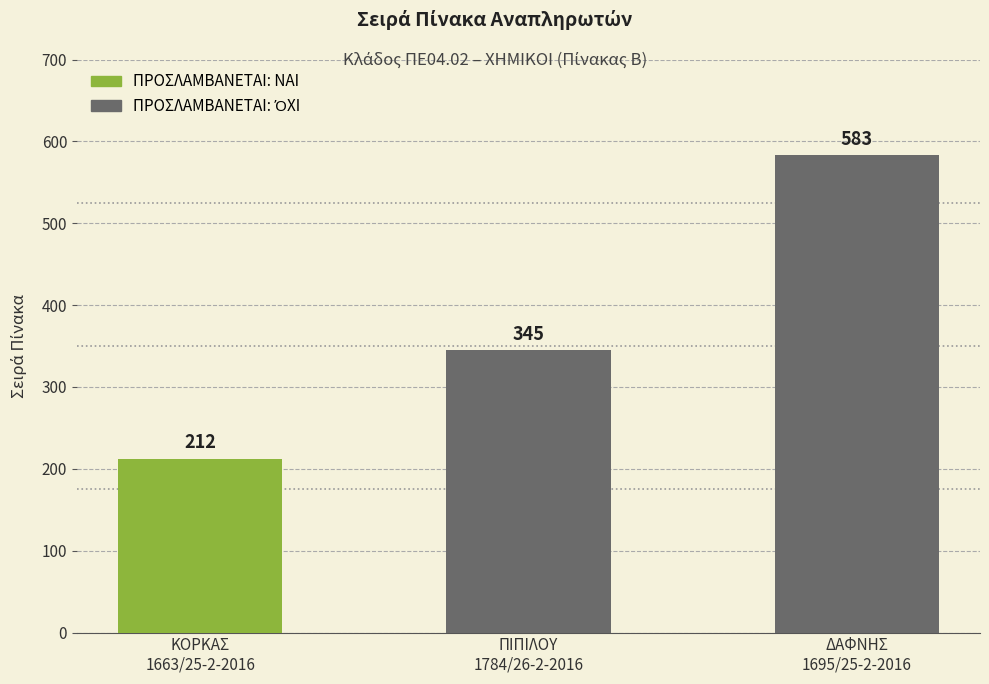

Rank the categories by value from lowest to highest.

ΚΟΡΚΑΣ
1663/25-2-2016, ΠΙΠΙΛΟΥ
1784/26-2-2016, ΔΑΦΝΗΣ
1695/25-2-2016